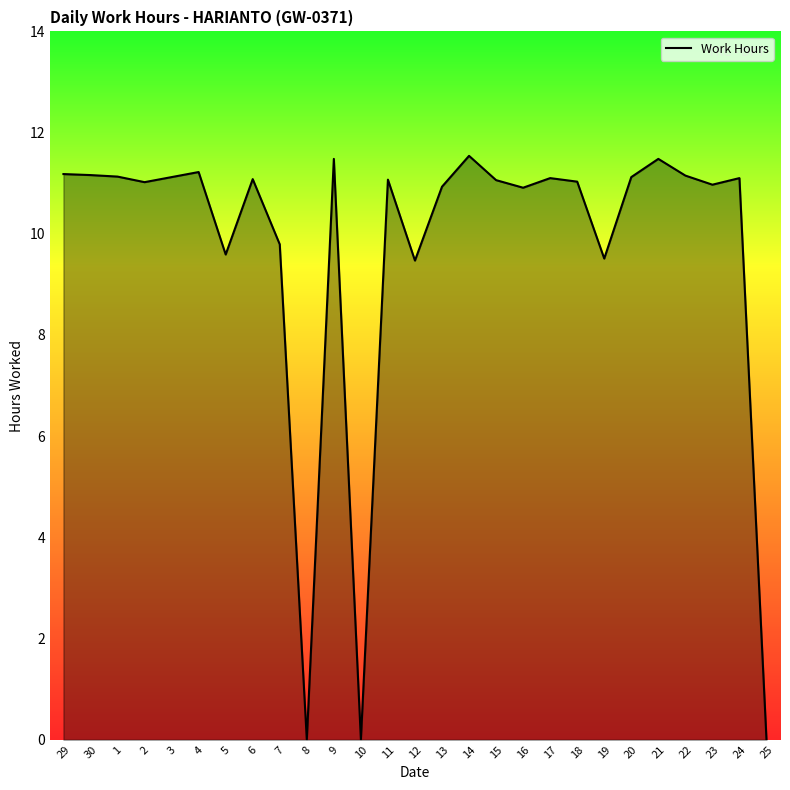

Is it true that the value at 21 is 3.2?

False